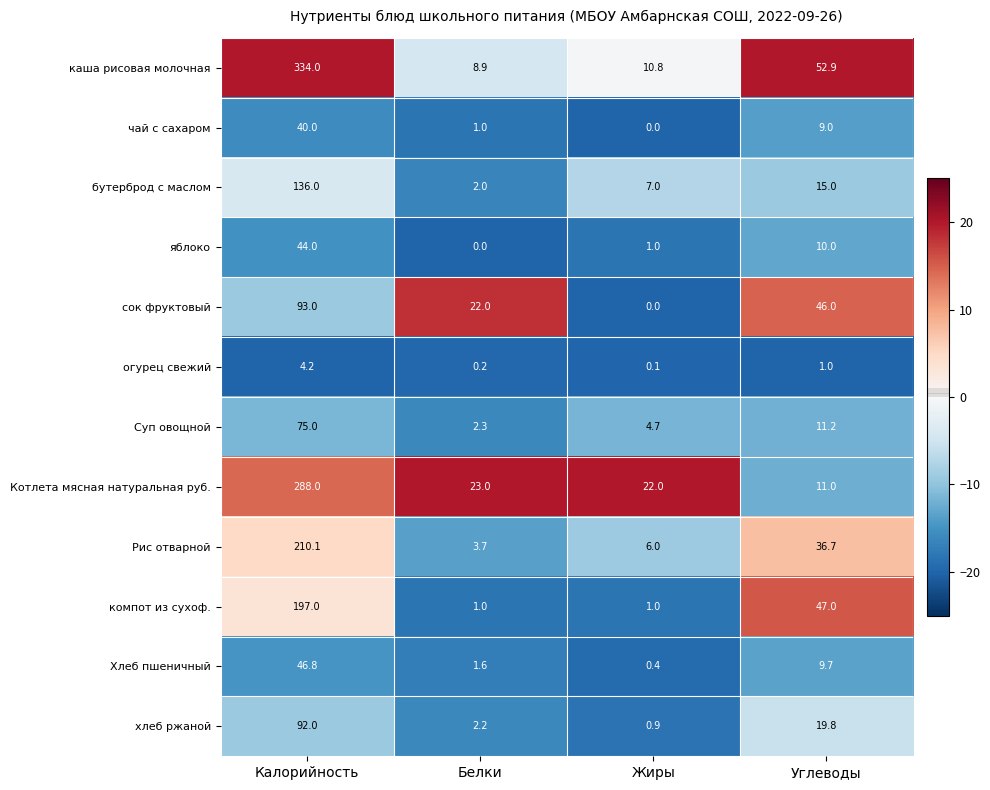

Is the value of компот из сухоф. at Белки greater than the value of хлеб ржаной at Калорийность?

No